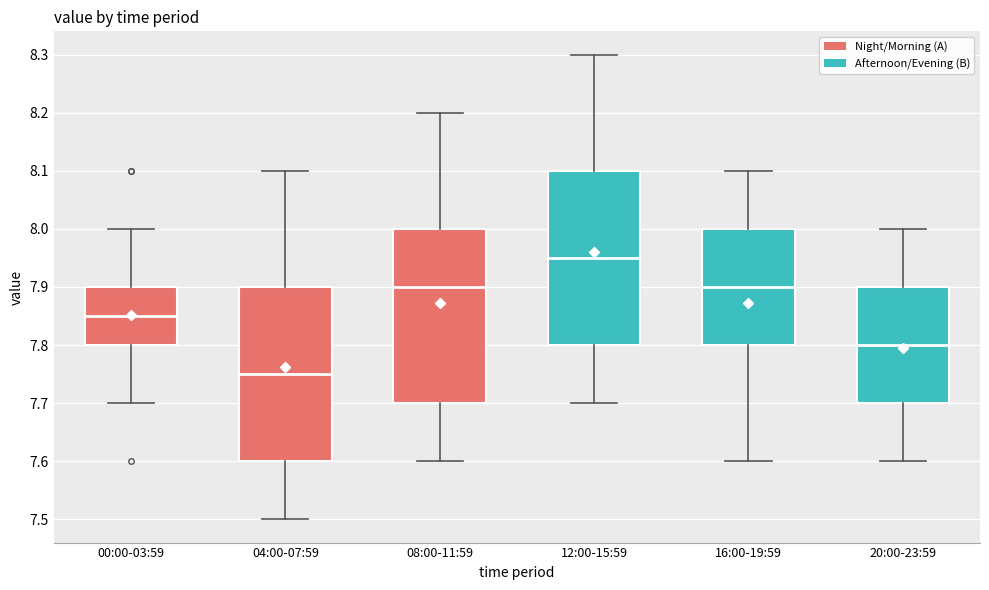

Reading left to right, read every box against the y-axis: the position of its median line, the range the box covers, and the ends of its whiskers. The values are not printed on the chart, so give them approximately, as read against the axis.

00:00-03:59: median 7.85, box 7.80 to 7.90, whiskers 7.70 to 8.00
04:00-07:59: median 7.75, box 7.60 to 7.90, whiskers 7.50 to 8.10
08:00-11:59: median 7.90, box 7.70 to 8.00, whiskers 7.60 to 8.20
12:00-15:59: median 7.95, box 7.80 to 8.10, whiskers 7.70 to 8.30
16:00-19:59: median 7.90, box 7.80 to 8.00, whiskers 7.60 to 8.10
20:00-23:59: median 7.80, box 7.70 to 7.90, whiskers 7.60 to 8.00